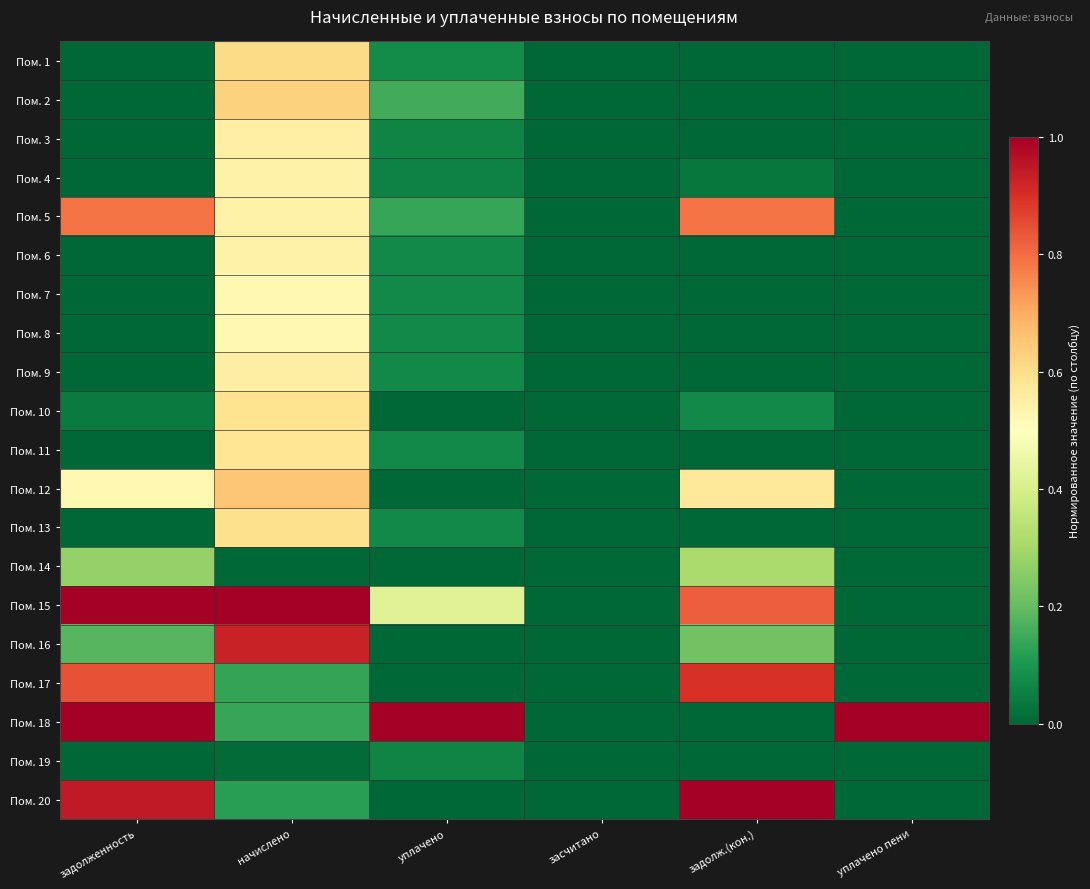

Which has a higher value, задолженность or засчитано?

задолженность